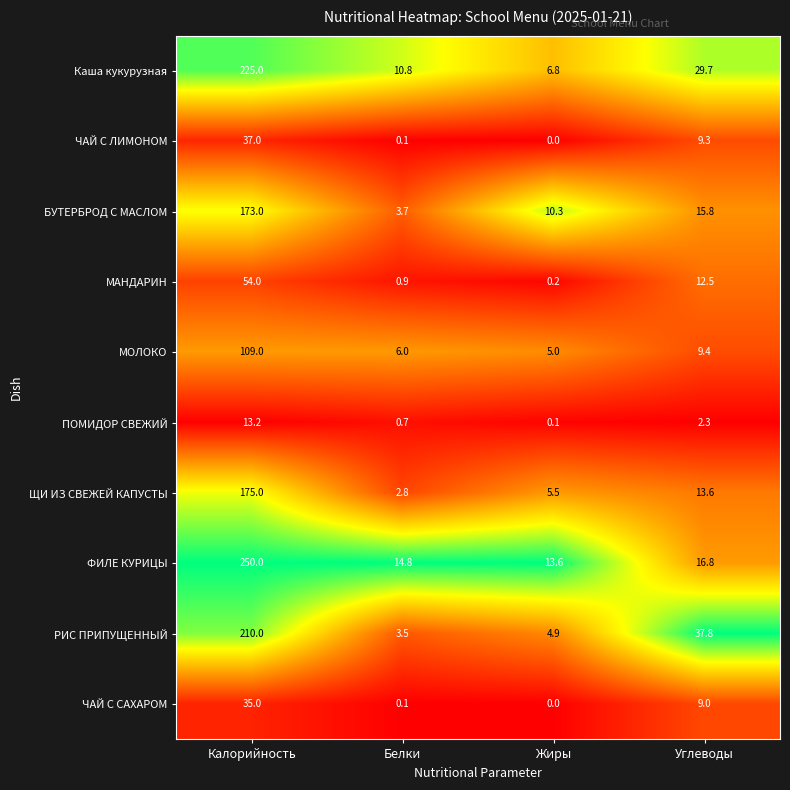

What is the highest value of the ЧАЙ С ЛИМОНОМ series?

37.0